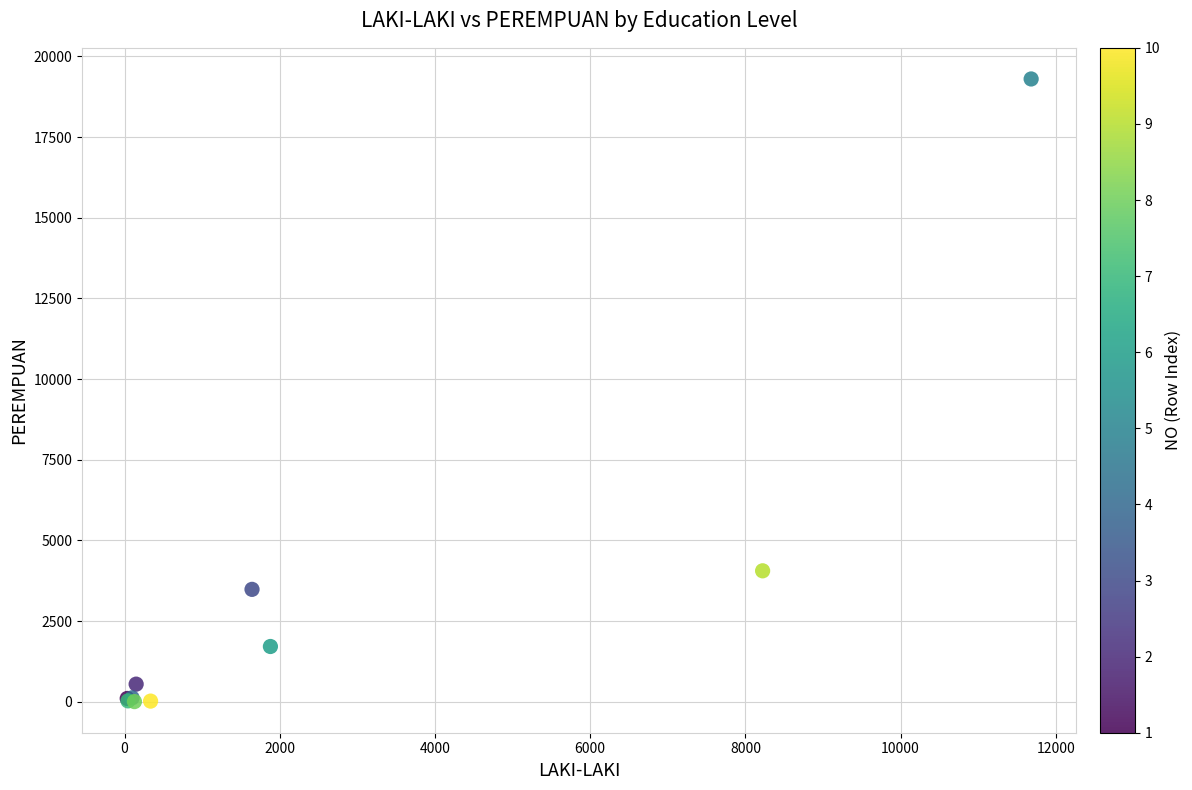

What Y value in the scatter plot is closest to 9652?

4056